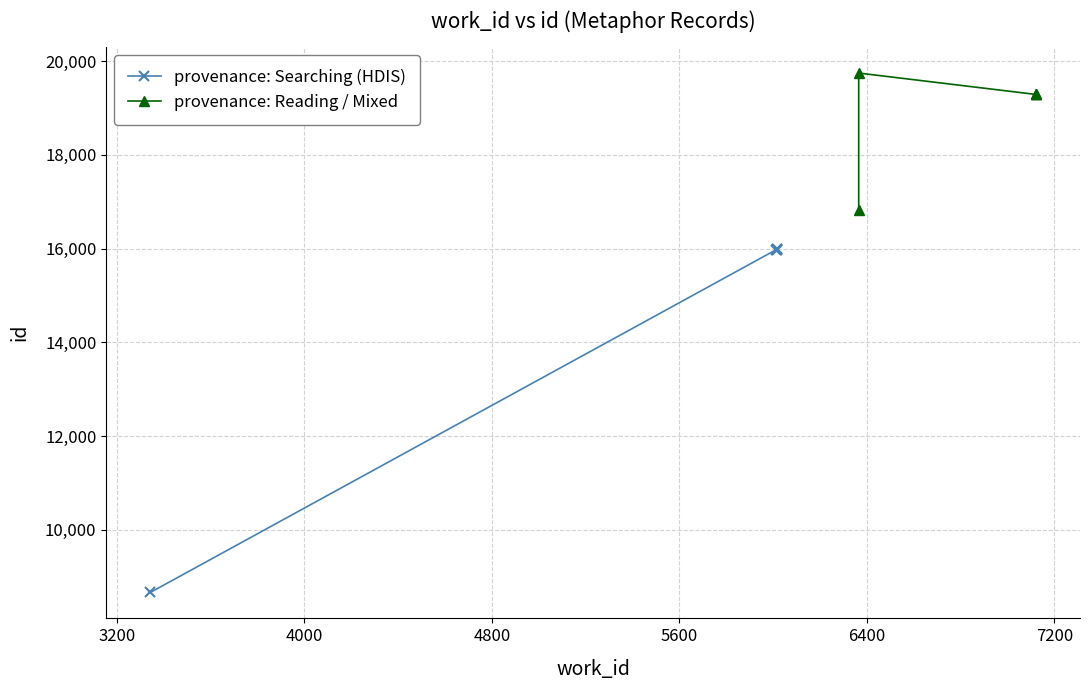

What is the difference between the maximum and minimum values in the provenance: Searching (HDIS) series?

7322